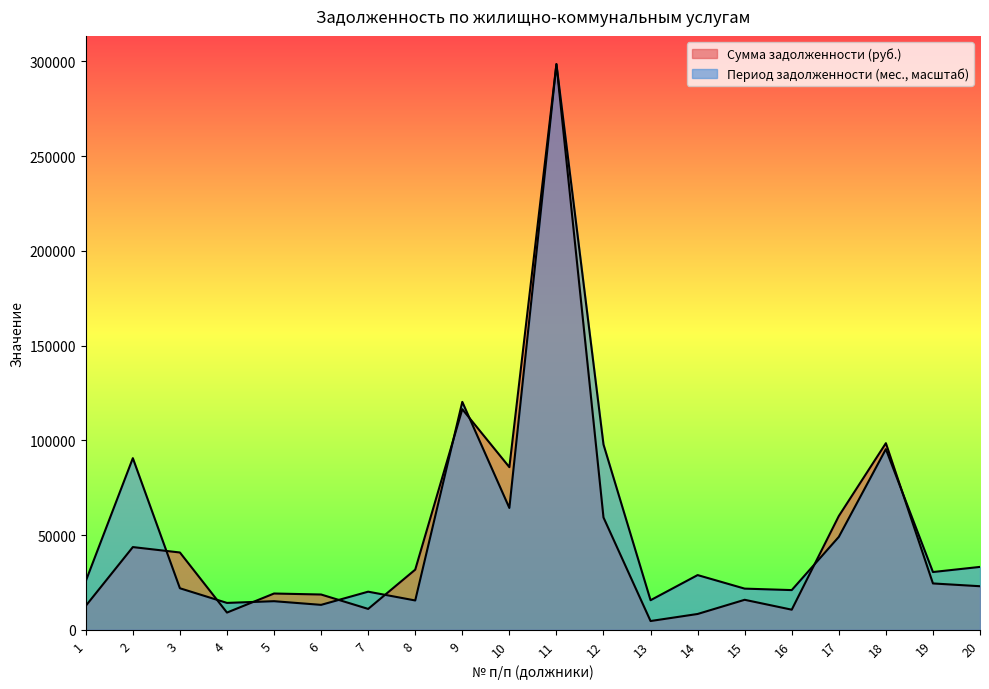

True or false: Сумма задолженности (тыс. руб.) has a value of 24507.3 at 15.

False